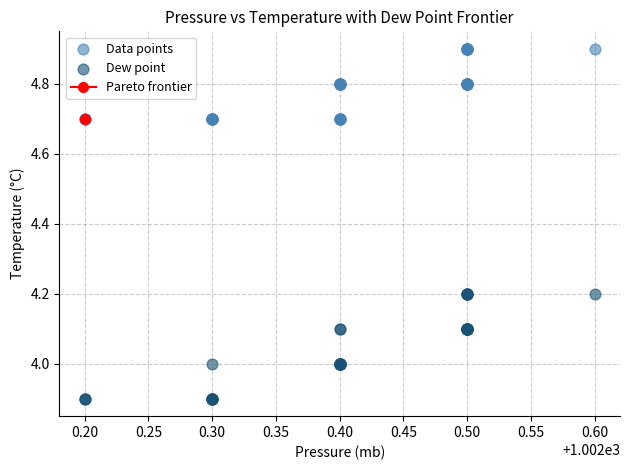

Which series reaches the maximum Y coordinate?

Data points